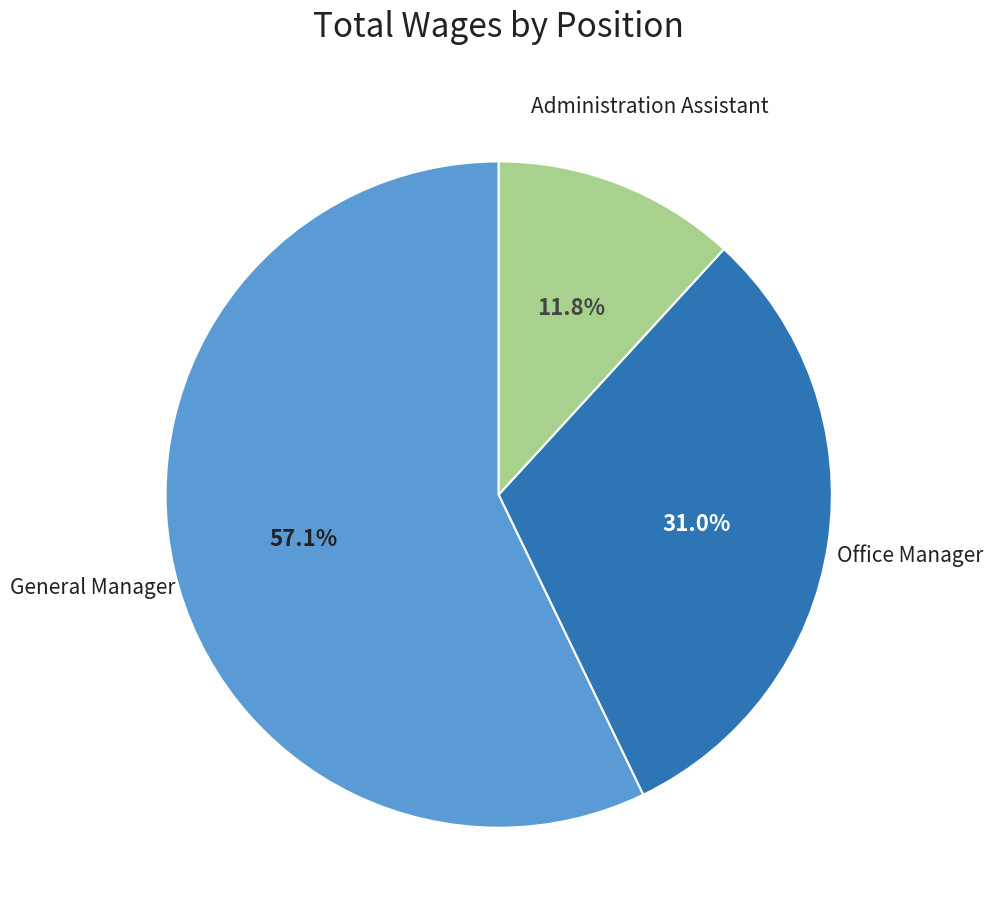

Is there any slice that represents more than half of the pie?

Yes